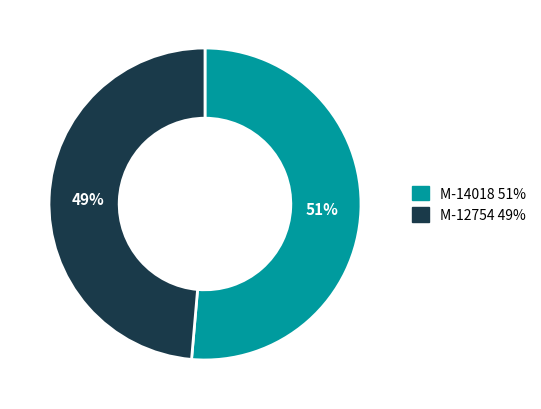

To the nearest percent, what is the combined percentage of M-12754 and M-14018?

100%